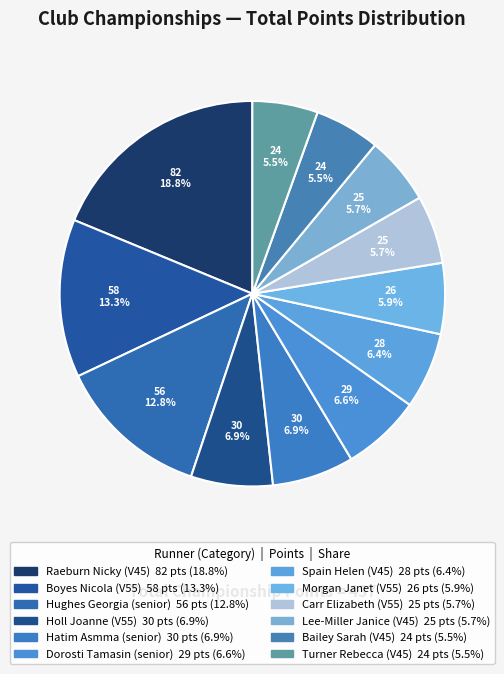

How many slices are in this pie chart?

12